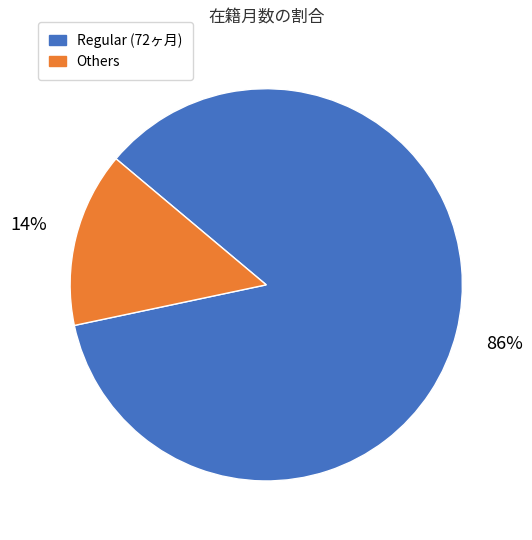

Does any single category account for the majority?

Yes